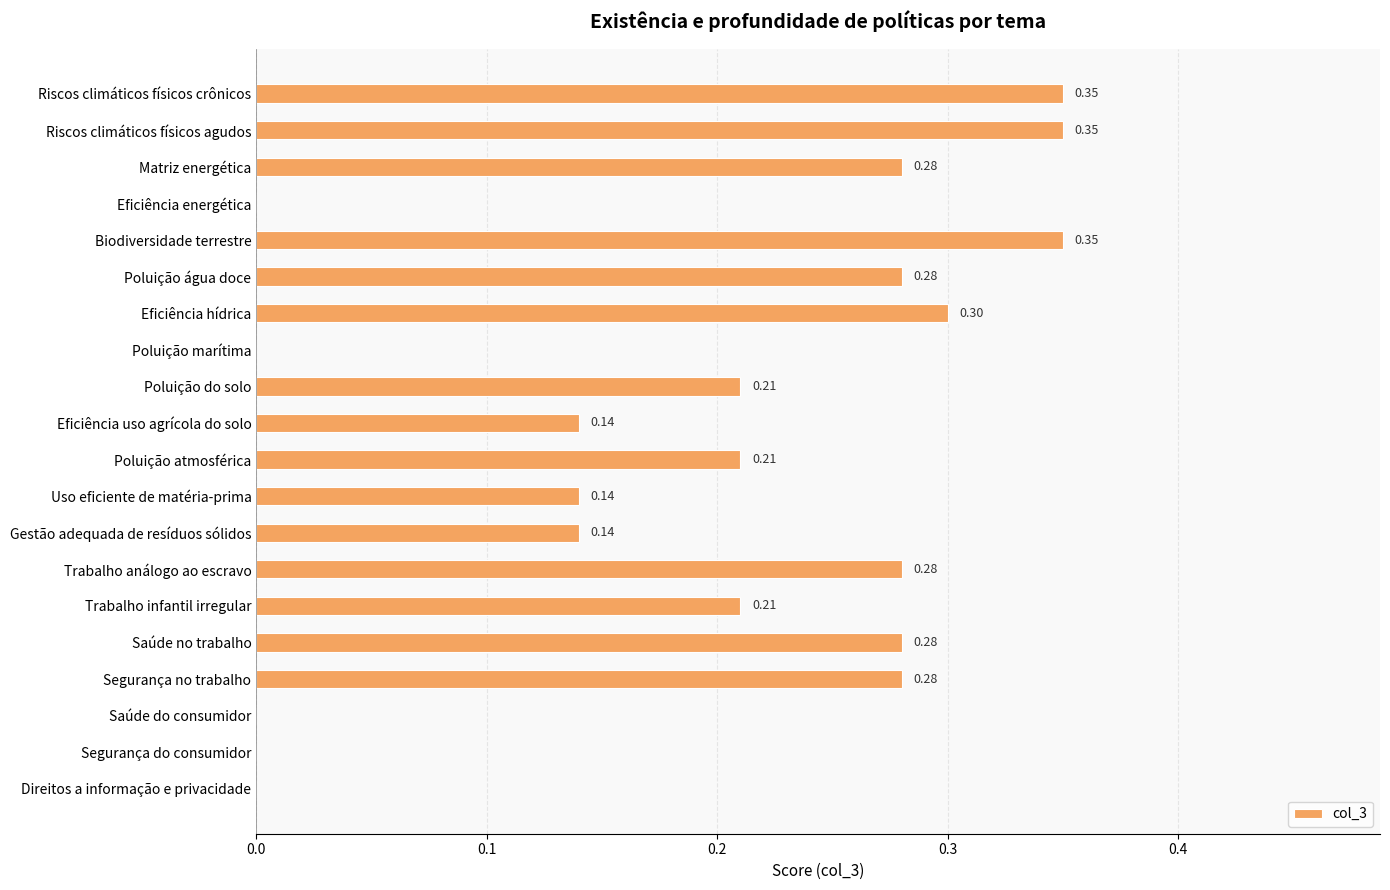

What is the sum of all values?

3.8